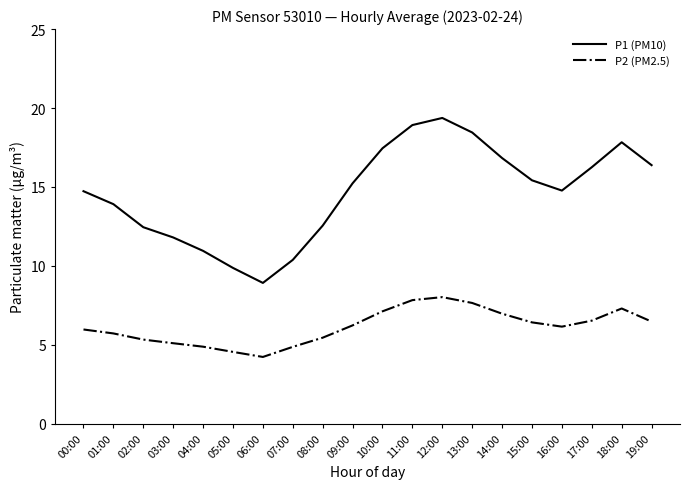

What is the smallest value displayed?

4.2